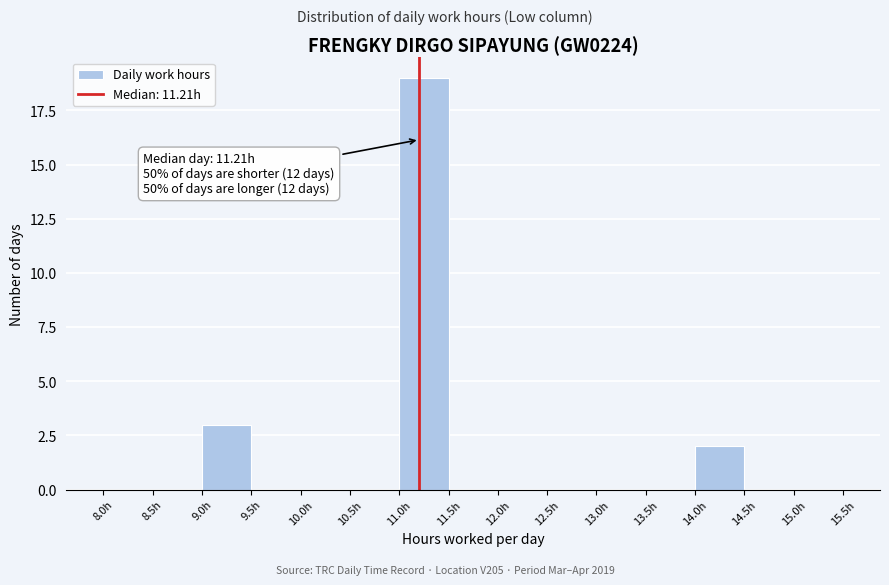

Which range on the x-axis has the tallest bar?

11.0 to 11.5